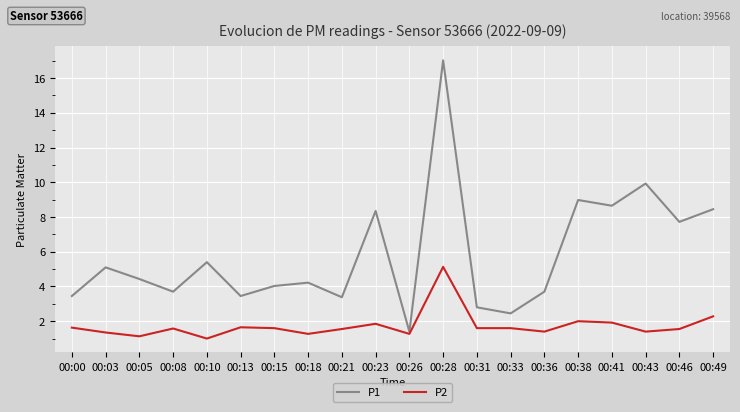

Where does the P1 series first go above 4?

00:03